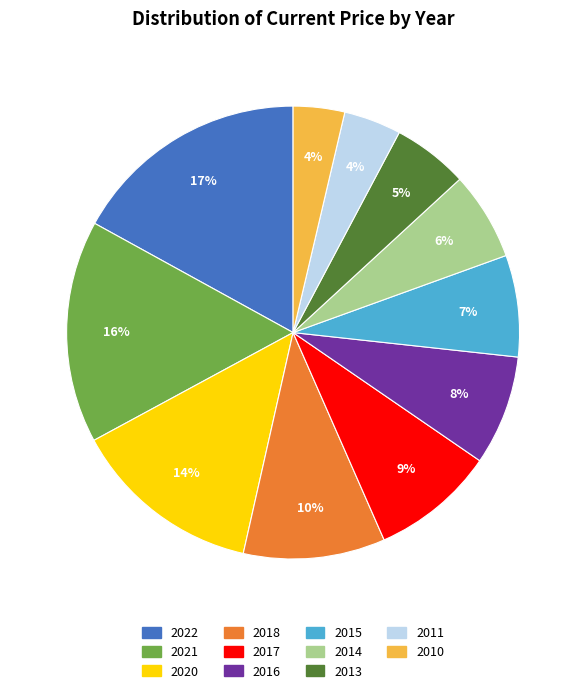

Is 2011 the majority of the pie?

No